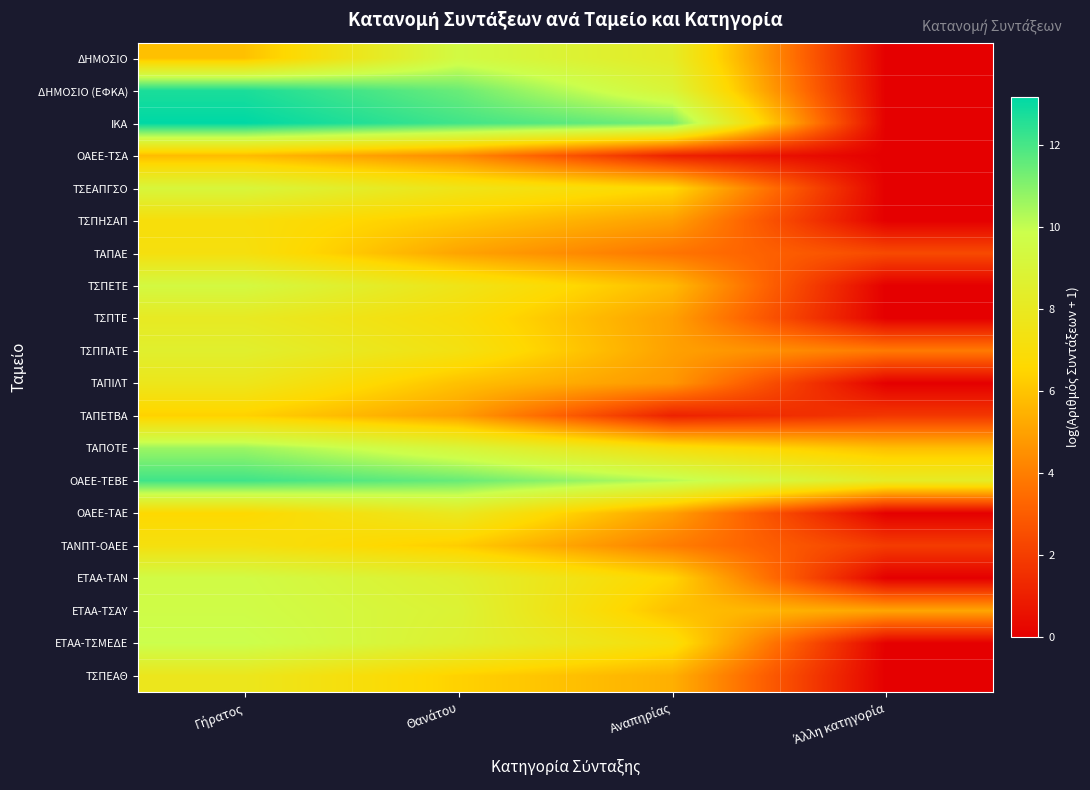

At which category does the chart reach its minimum across all series?

Άλλη κατηγορία